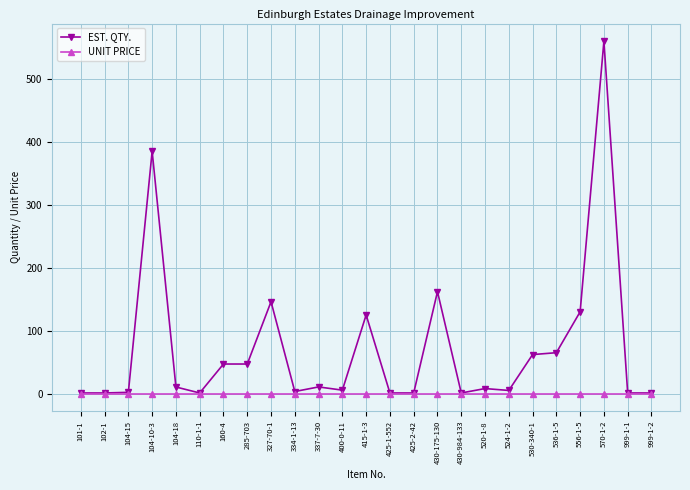

At which label is EST. QTY. closest to 280?

104-10-3